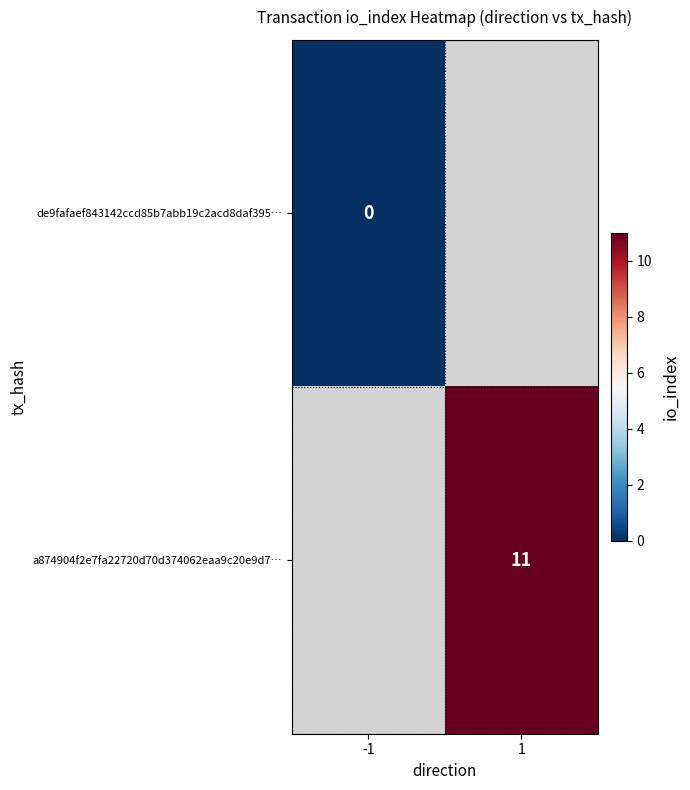

The value of a874904f2e7fa22720d70d374062eaa9c20e9d7… at 1 is 11. True or false?

True